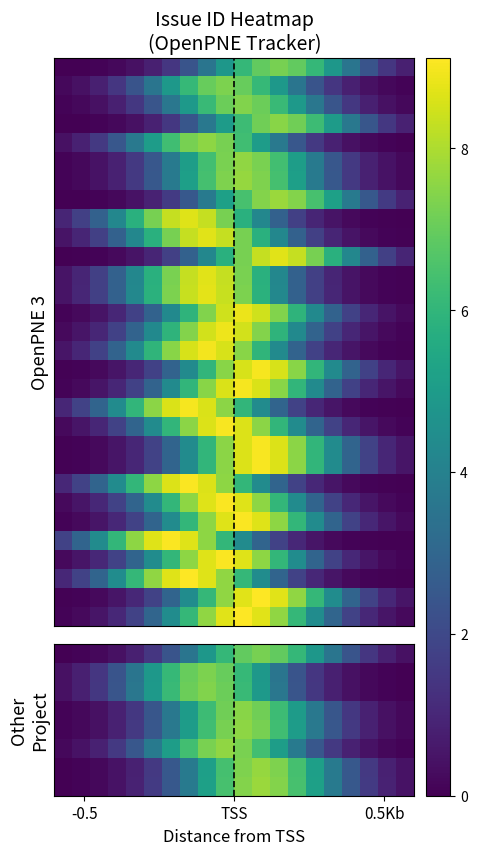

How many data points does each series have?

20